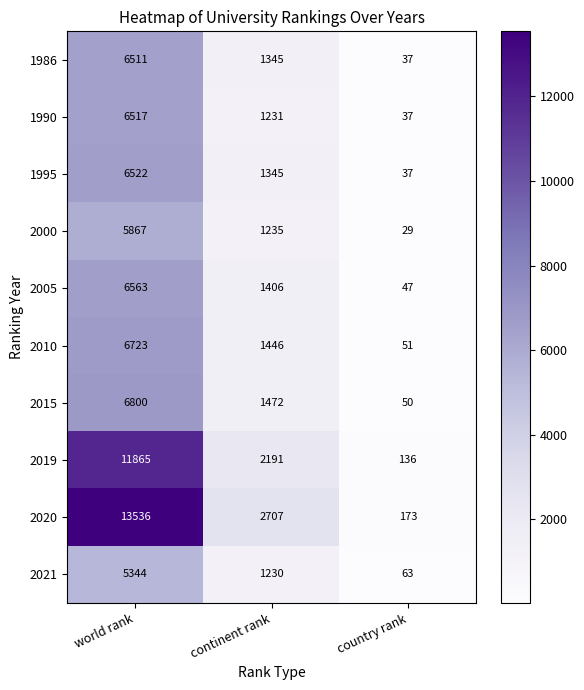

Reading left to right, transcribe all the data shown in this chart.

1986: world rank=6511	continent rank=1345	country rank=37
1990: world rank=6517	continent rank=1231	country rank=37
1995: world rank=6522	continent rank=1345	country rank=37
2000: world rank=5867	continent rank=1235	country rank=29
2005: world rank=6563	continent rank=1406	country rank=47
2010: world rank=6723	continent rank=1446	country rank=51
2015: world rank=6800	continent rank=1472	country rank=50
2019: world rank=11865	continent rank=2191	country rank=136
2020: world rank=13536	continent rank=2707	country rank=173
2021: world rank=5344	continent rank=1230	country rank=63